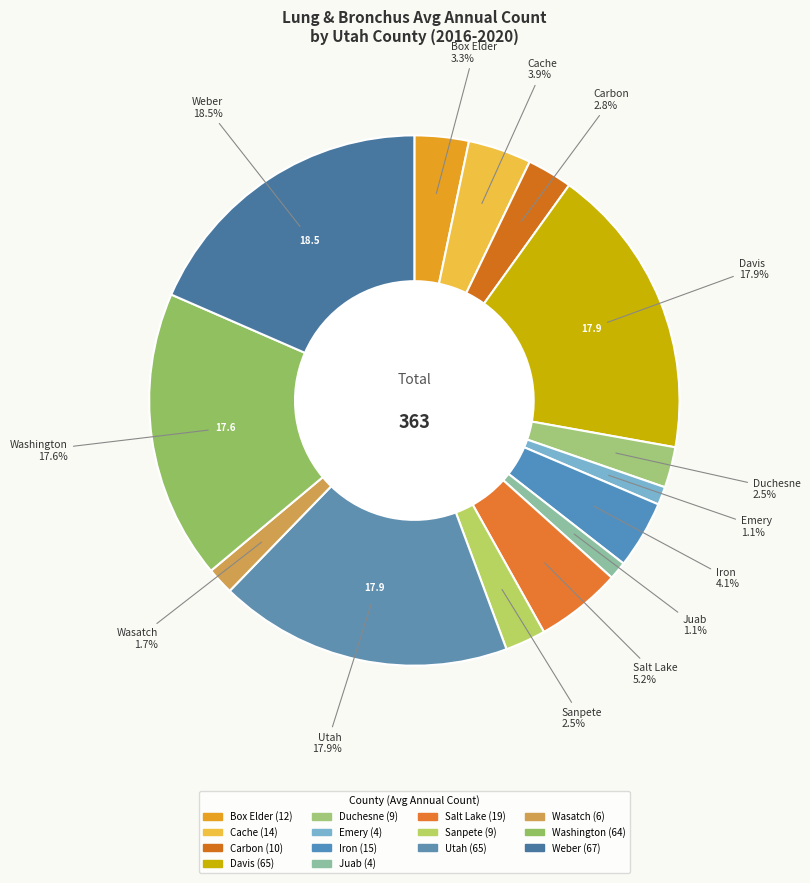

To the nearest percent, what is the average slice percentage?

7%